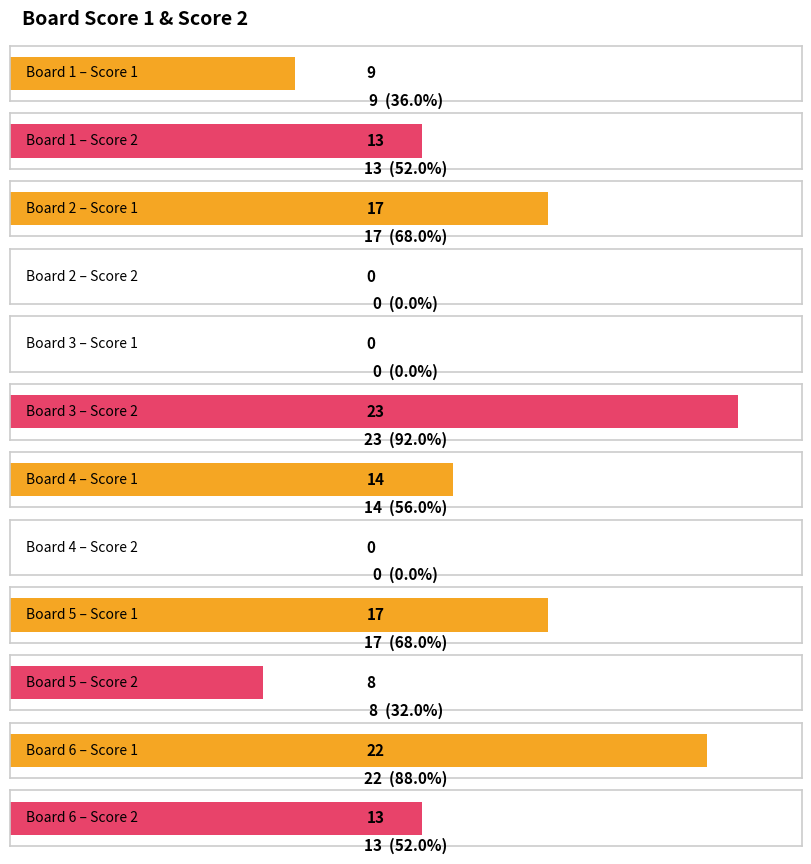

Does the chart contain stacked bars?

No